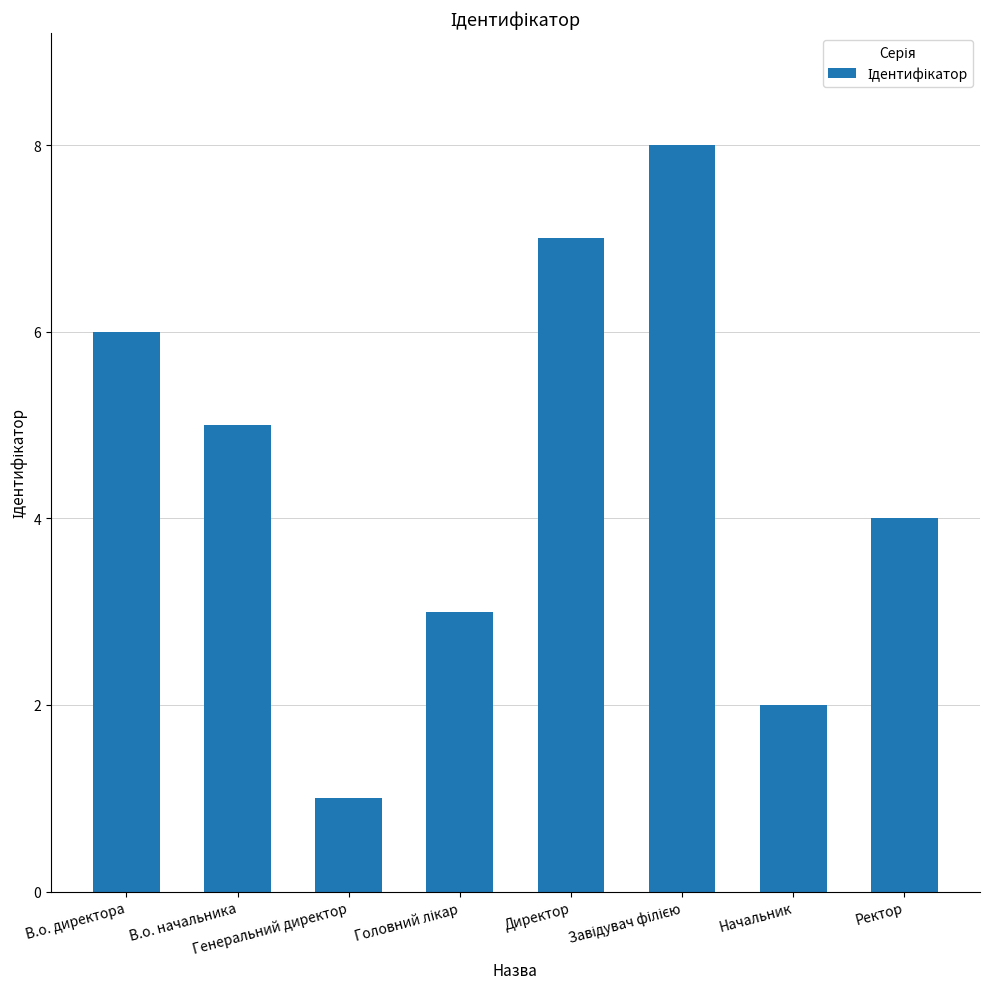

How many bars are there in total?

8